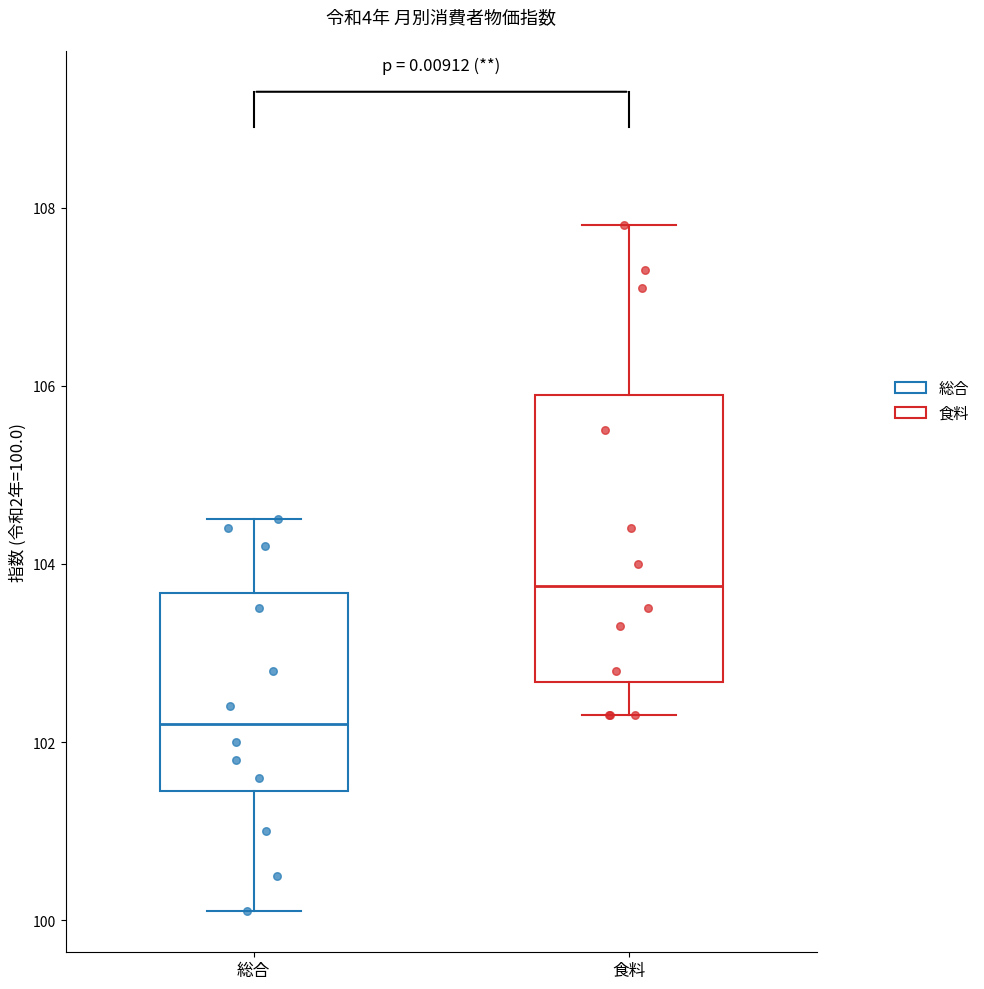

Comparing the boxes themselves (not the whiskers), which one is the tallest?

食料